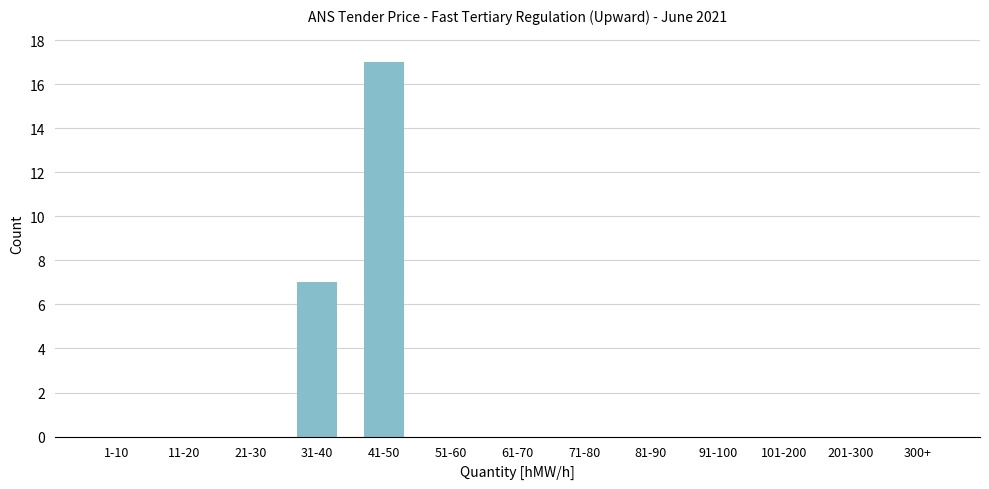

Reading left to right, transcribe all the data shown in this chart.

1-10=0	11-20=0	21-30=0	31-40=7	41-50=17	51-60=0	61-70=0	71-80=0	81-90=0	91-100=0	101-200=0	201-300=0	300+=0